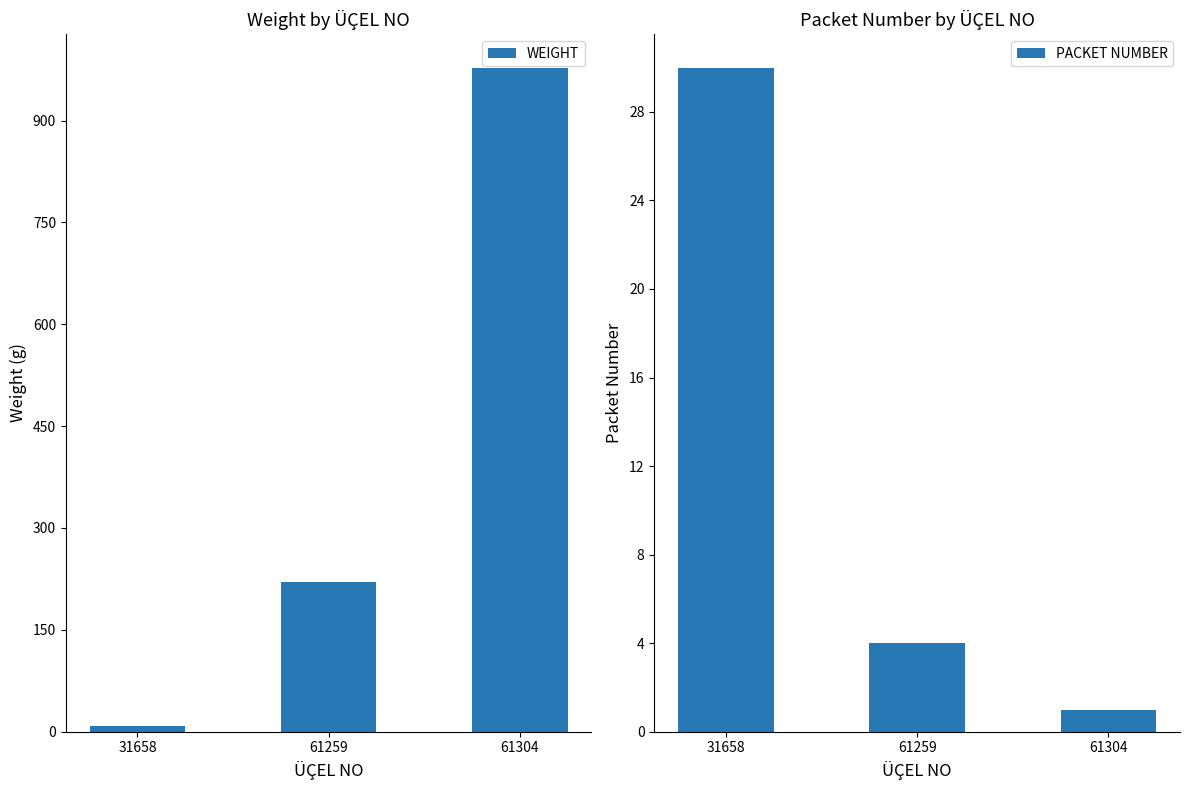

List the series in order of their overall mean, highest first.

WEIGHT, PACKET NUMBER